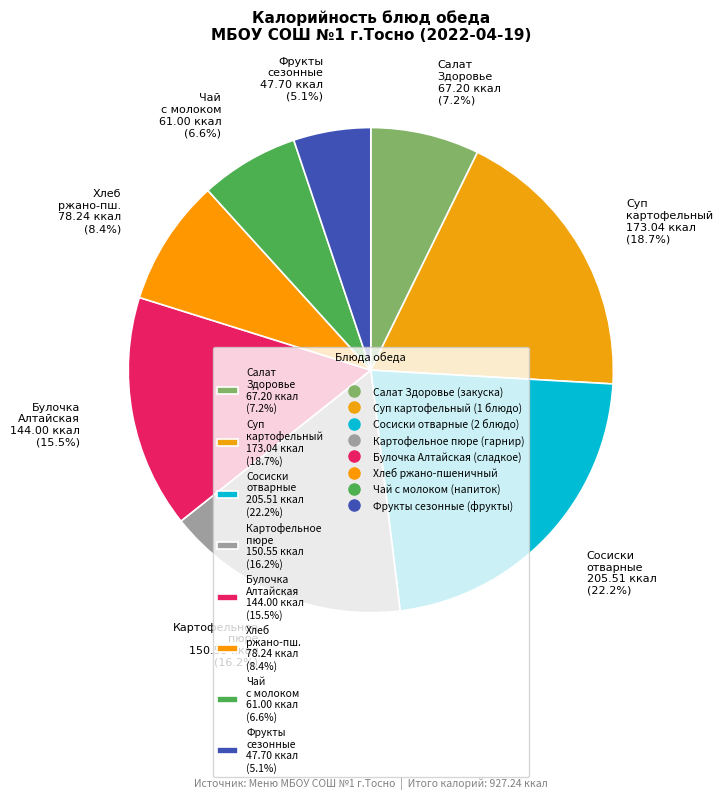

What is the smallest slice in the pie chart?

Фрукты сезонные 47.70 ккал (5.1%)